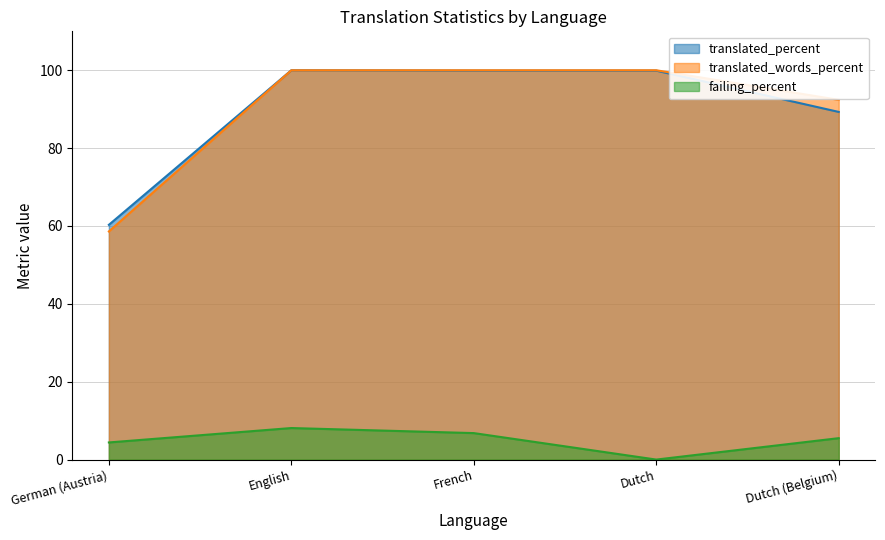

In failing_percent, how many points are lower than both neighbors (excluding endpoints)?

1